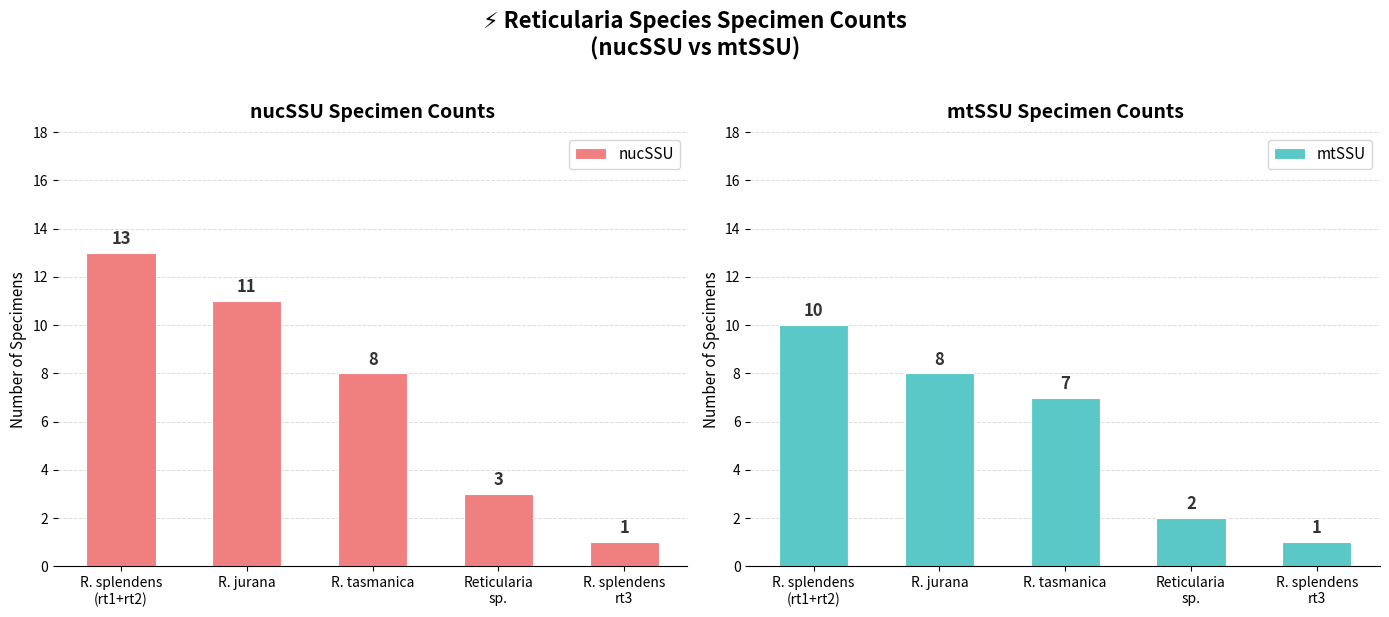

List the series in order of their overall mean, lowest first.

mtSSU, nucSSU